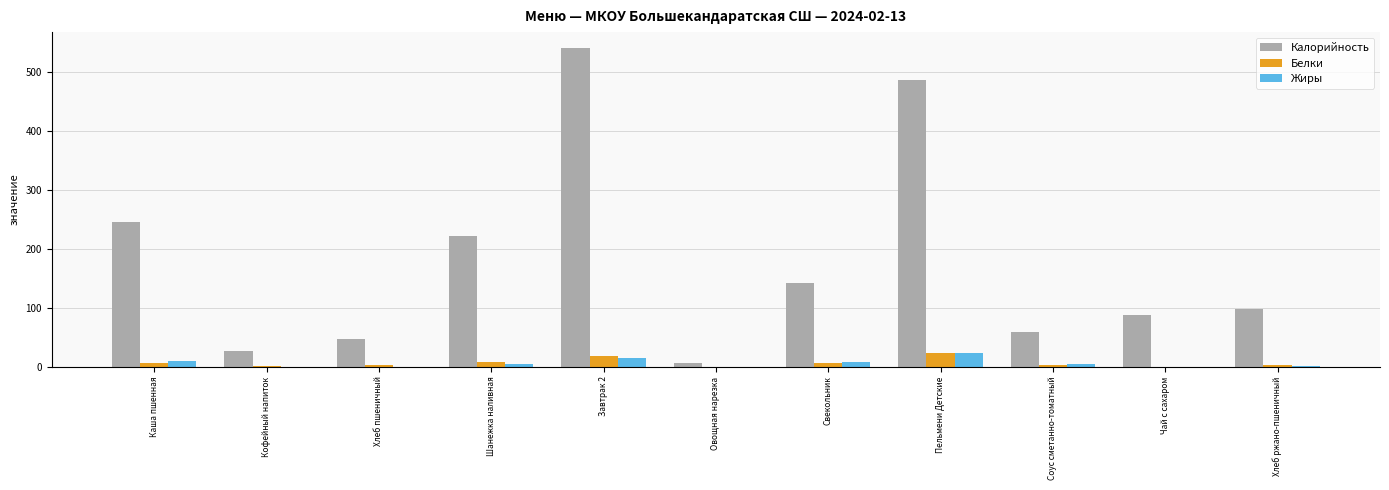

What is the sum of all Калорийность values?

1961.8